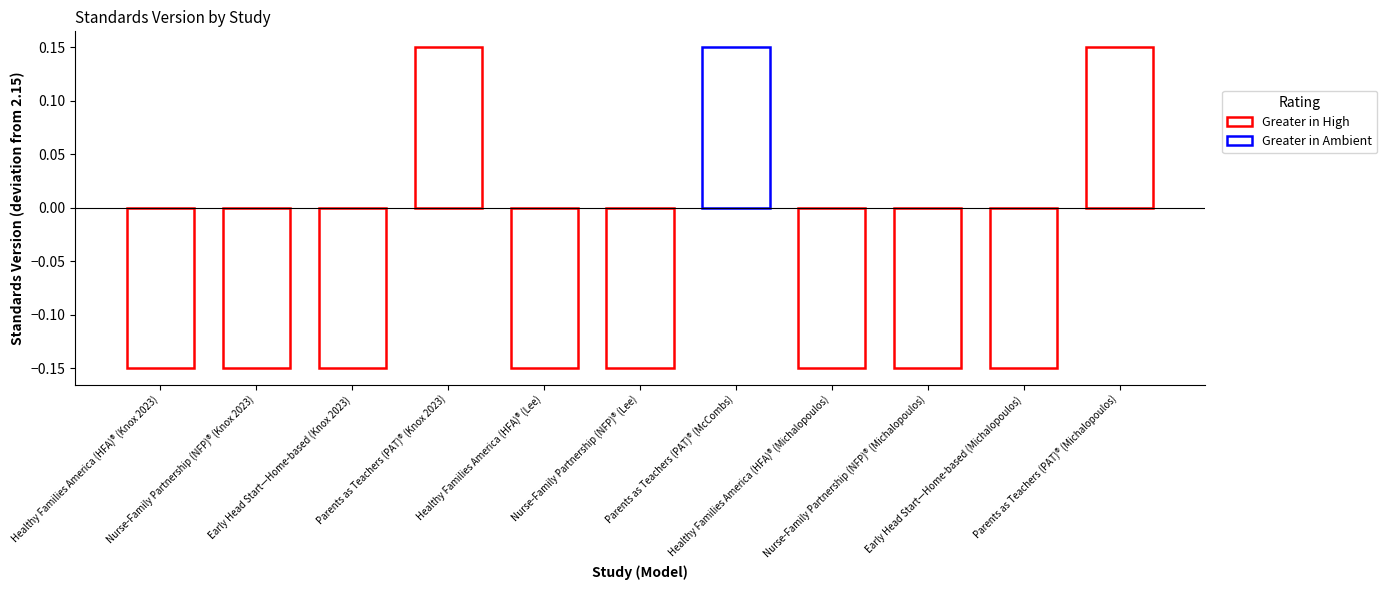

How many values are between 0 and 1?

3